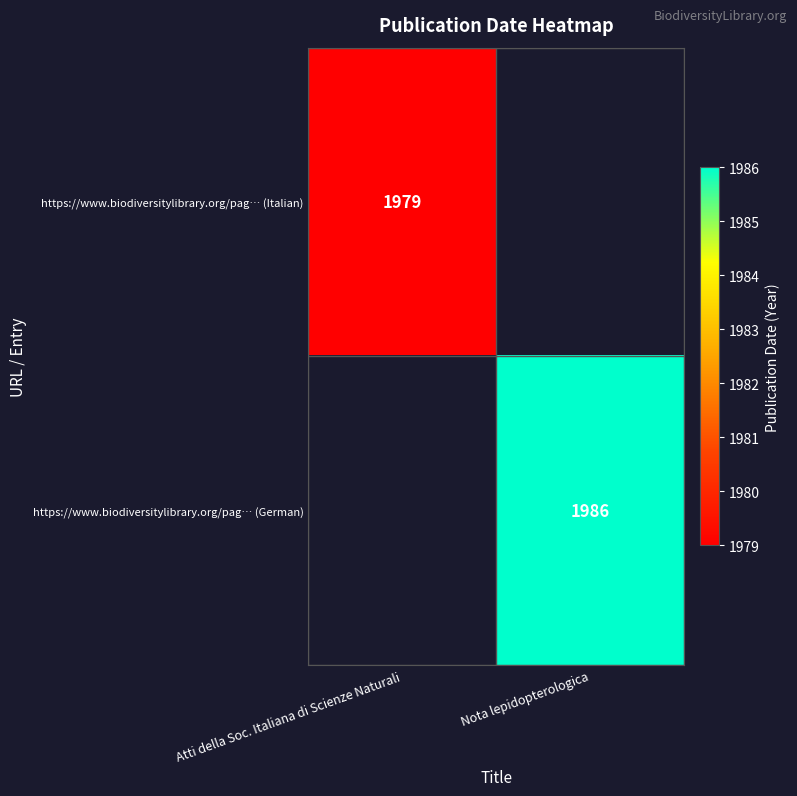

True or false: https://www.biodiversitylibrary.org/pag… (Italian) has a value of 1979 at Atti della Soc. Italiana di Scienze Naturali.

True